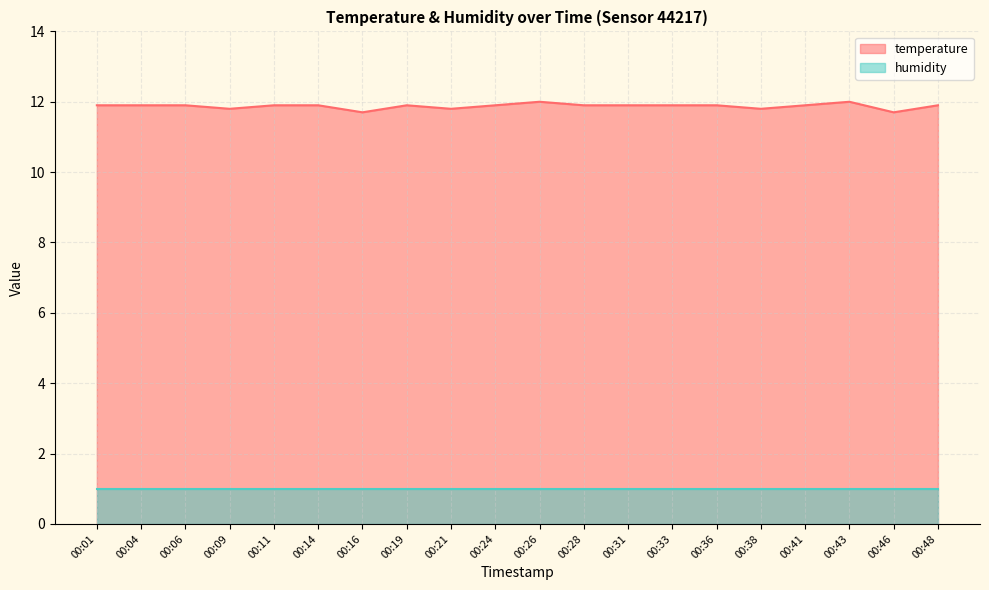

Reading right to left, extract all data points from this chart.

00:48=11.9	00:46=11.7	00:43=12.0	00:41=11.9	00:38=11.8	00:36=11.9	00:33=11.9	00:31=11.9	00:28=11.9	00:26=12.0	00:24=11.9	00:21=11.8	00:19=11.9	00:16=11.7	00:14=11.9	00:11=11.9	00:09=11.8	00:06=11.9	00:04=11.9	00:01=11.9